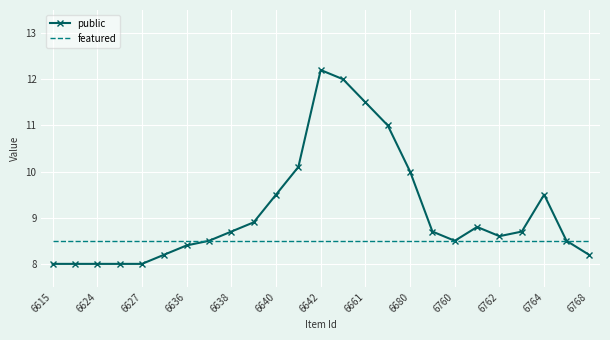

List the series in order of their peak value, highest first.

public, featured